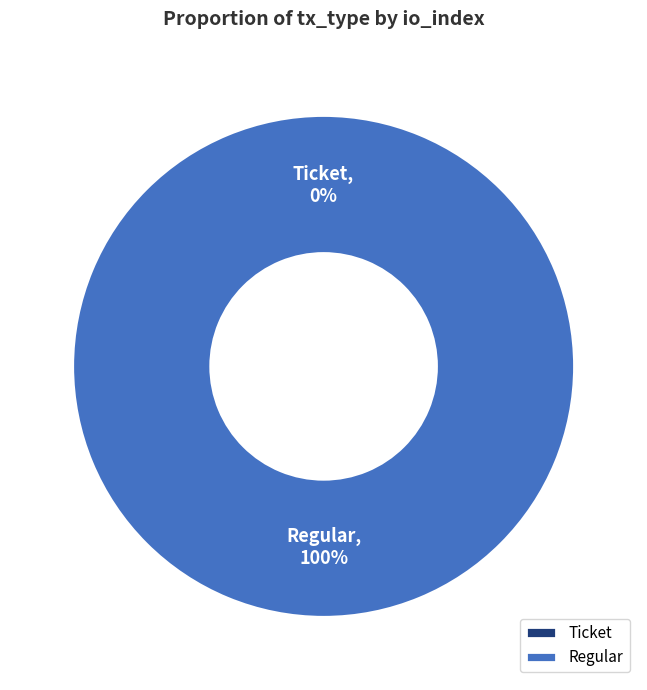

Between Regular and Ticket, which is larger?

Regular